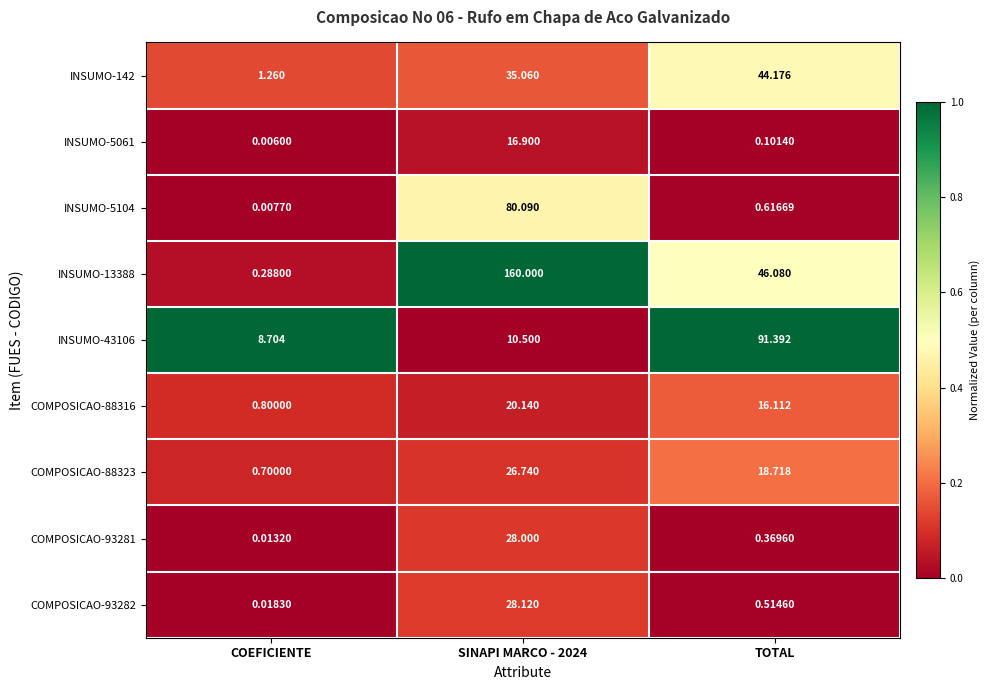

At which label does INSUMO-5061 reach its minimum?

COEFICIENTE